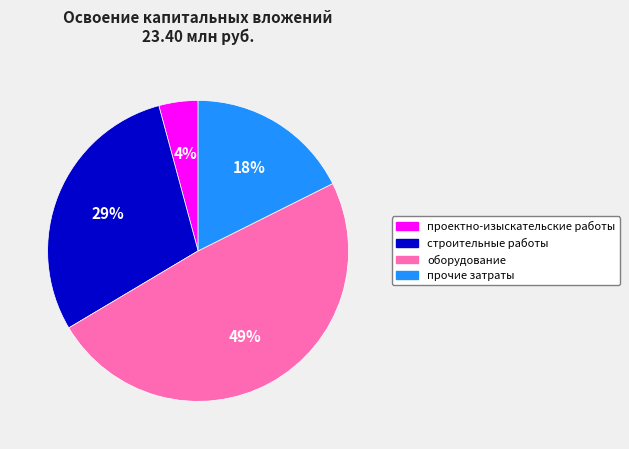

To the nearest percent, what is the combined percentage of прочие затраты and проектно-изыскательские работы?

22%